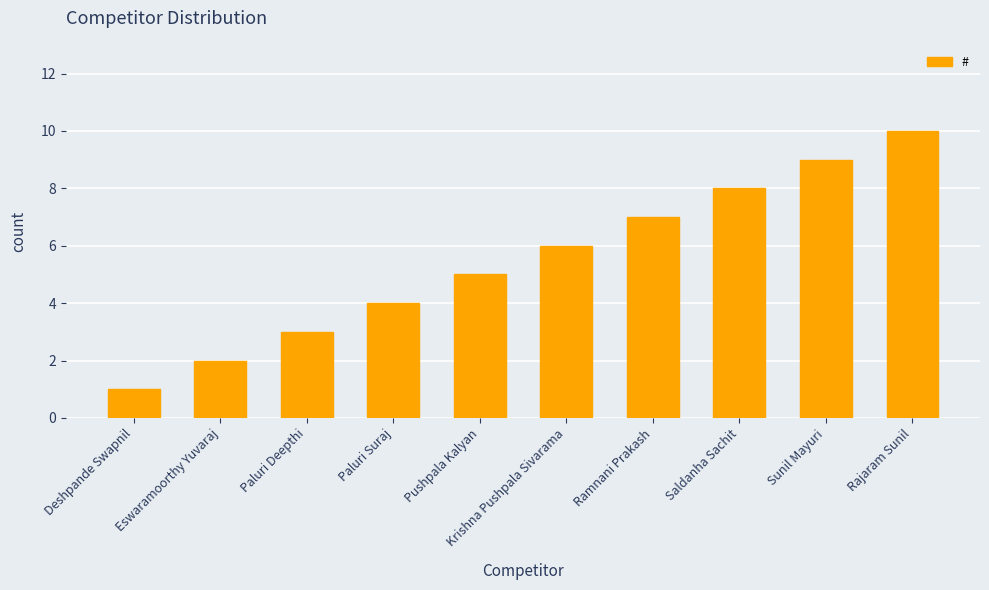

Reading left to right, list all the values displayed in this chart.

1	2	3	4	5	6	7	8	9	10